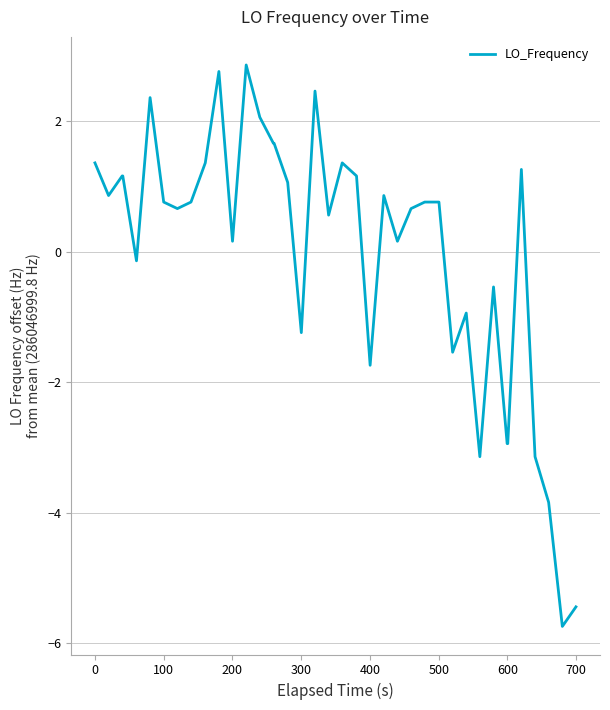

What is the minimum value shown in the chart?

-5.7